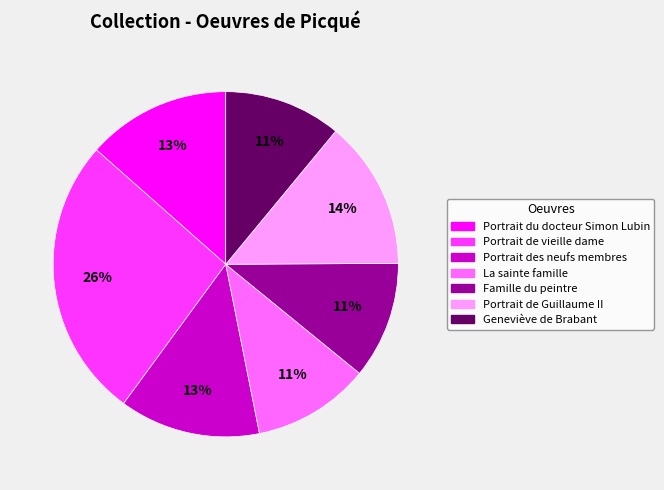

Approximately how many times larger is the value at Famille du peintre compared to Geneviève de Brabant?

1.0